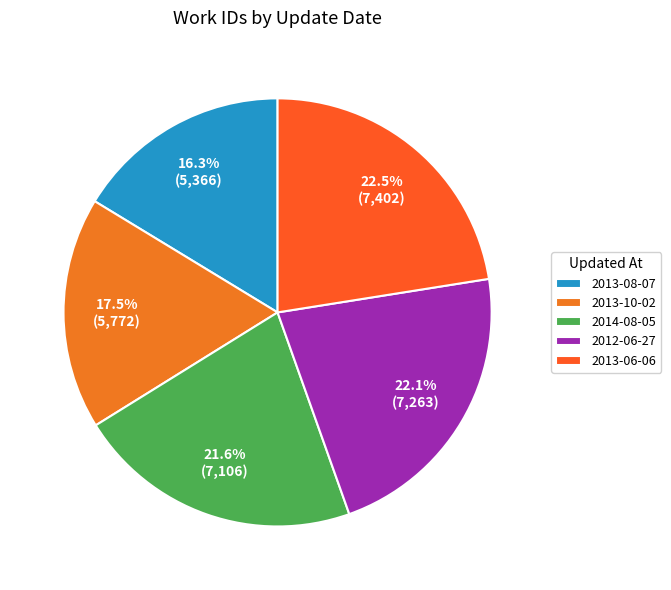

How much of the chart is everything except 2012-06-27?

77.9%